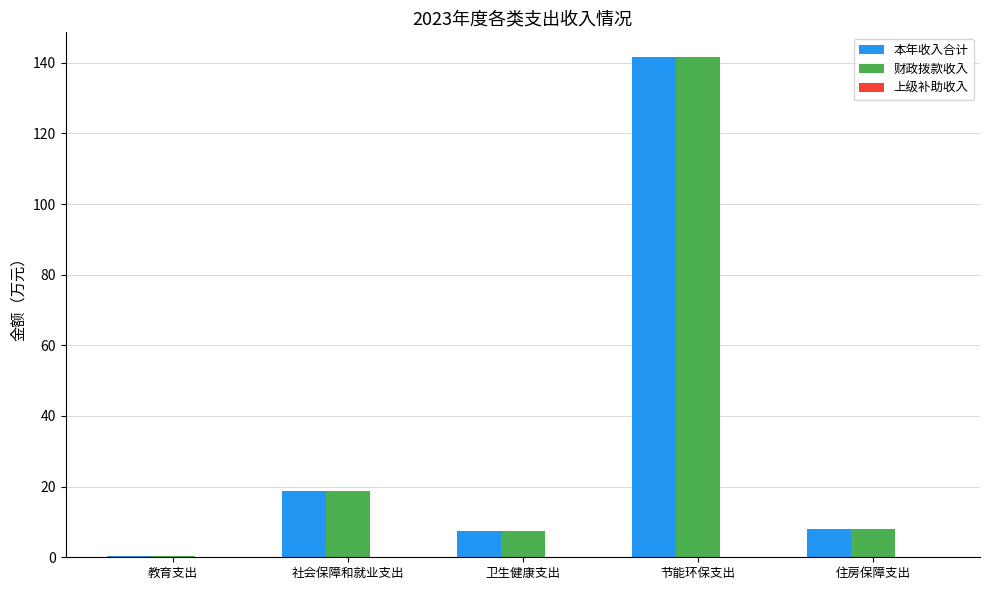

Where is 财政拨款收入 nearest to the value 70?

社会保障和就业支出